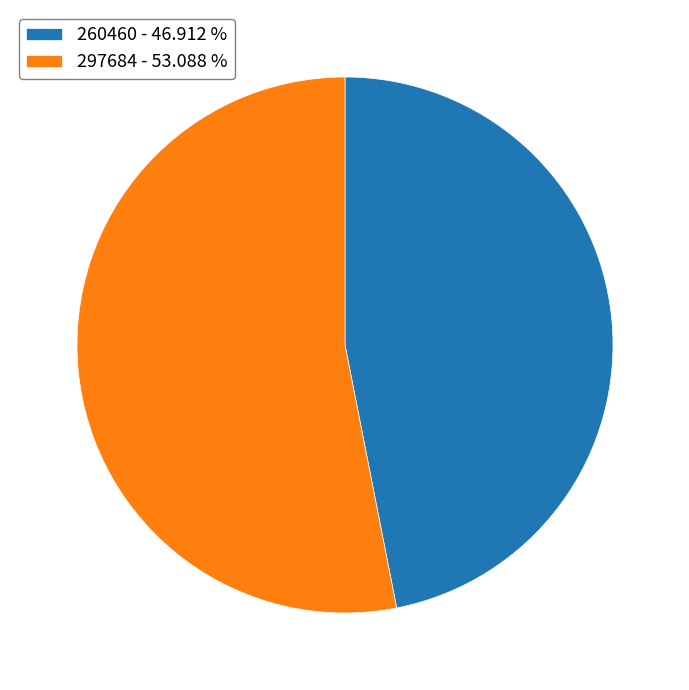

Is it true that 297684 is 53% of the pie?

True